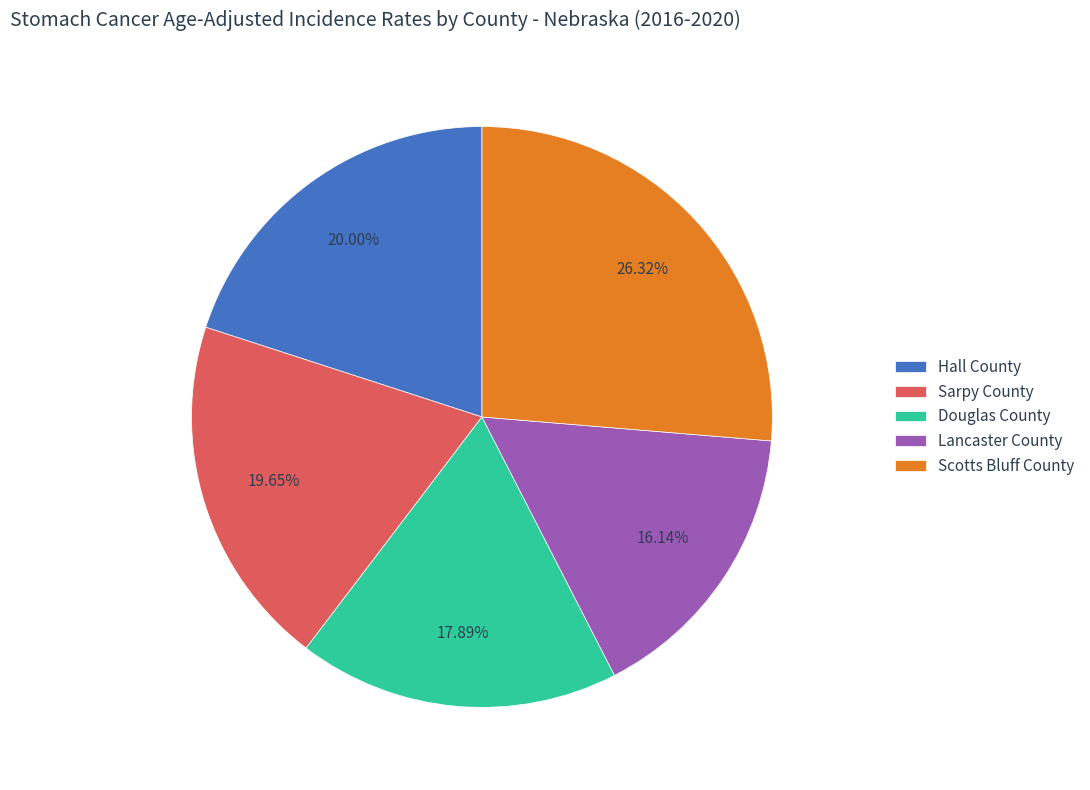

Count the number of slices in the pie.

5